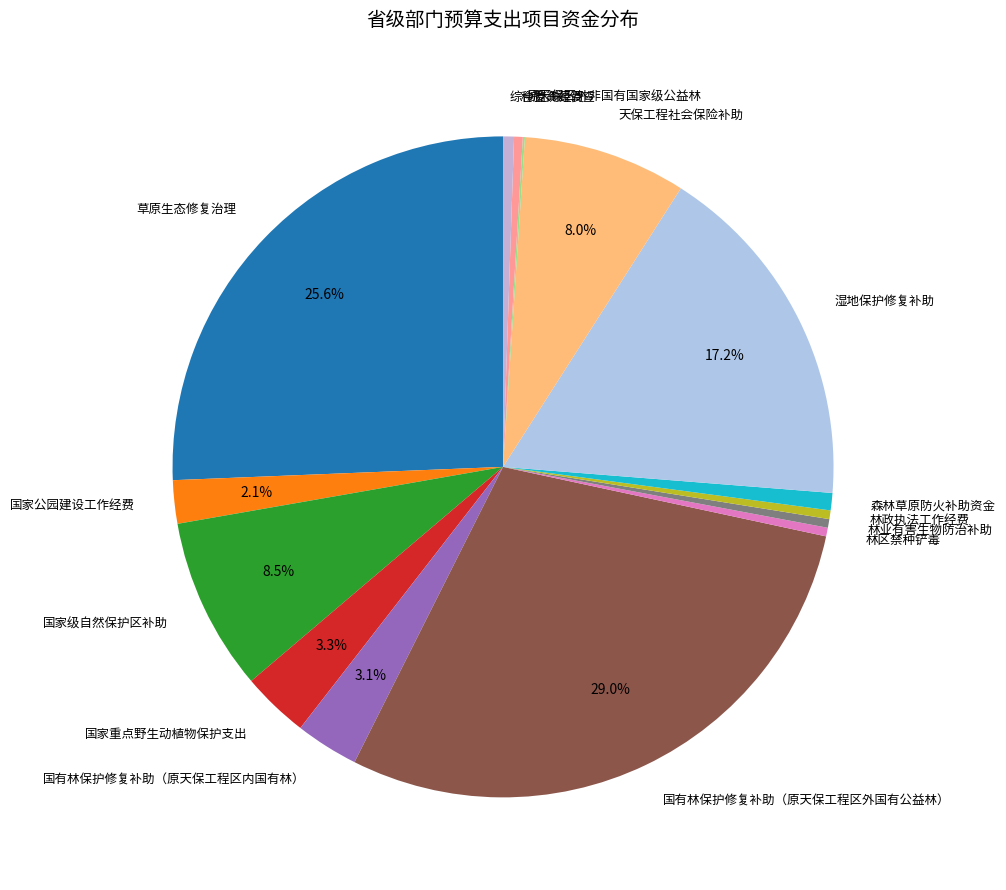

Which slice is the largest?

国有林保护修复补助（原天保工程区外国有公益林）